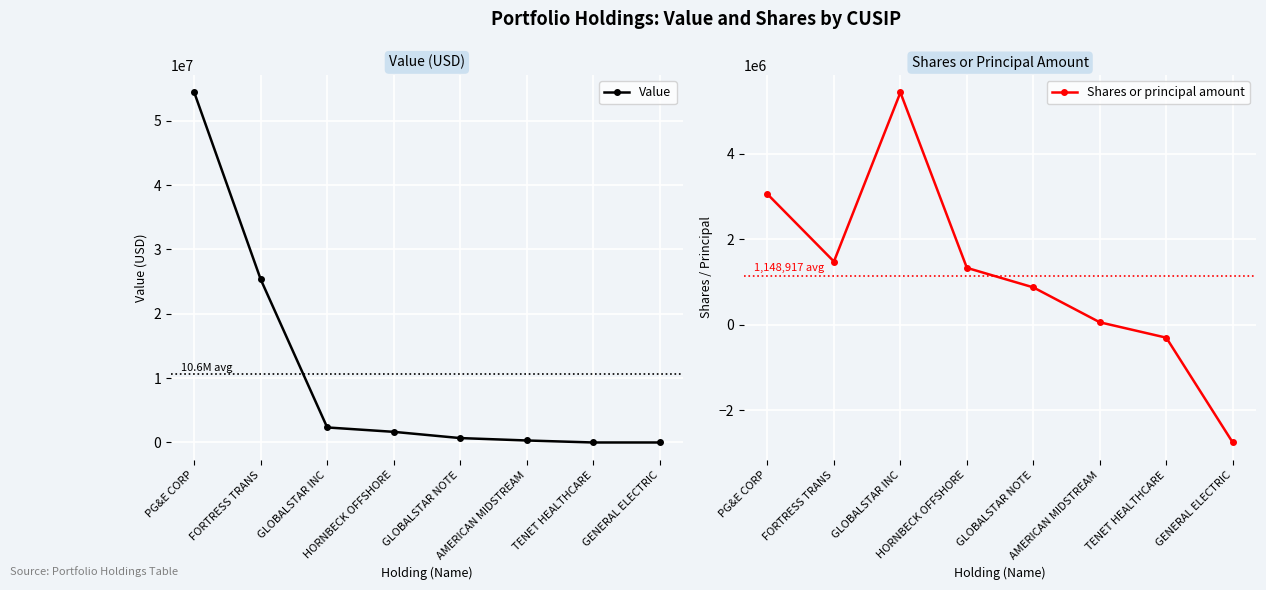

What is the value of the Value point at the 2nd from the left?

25338000